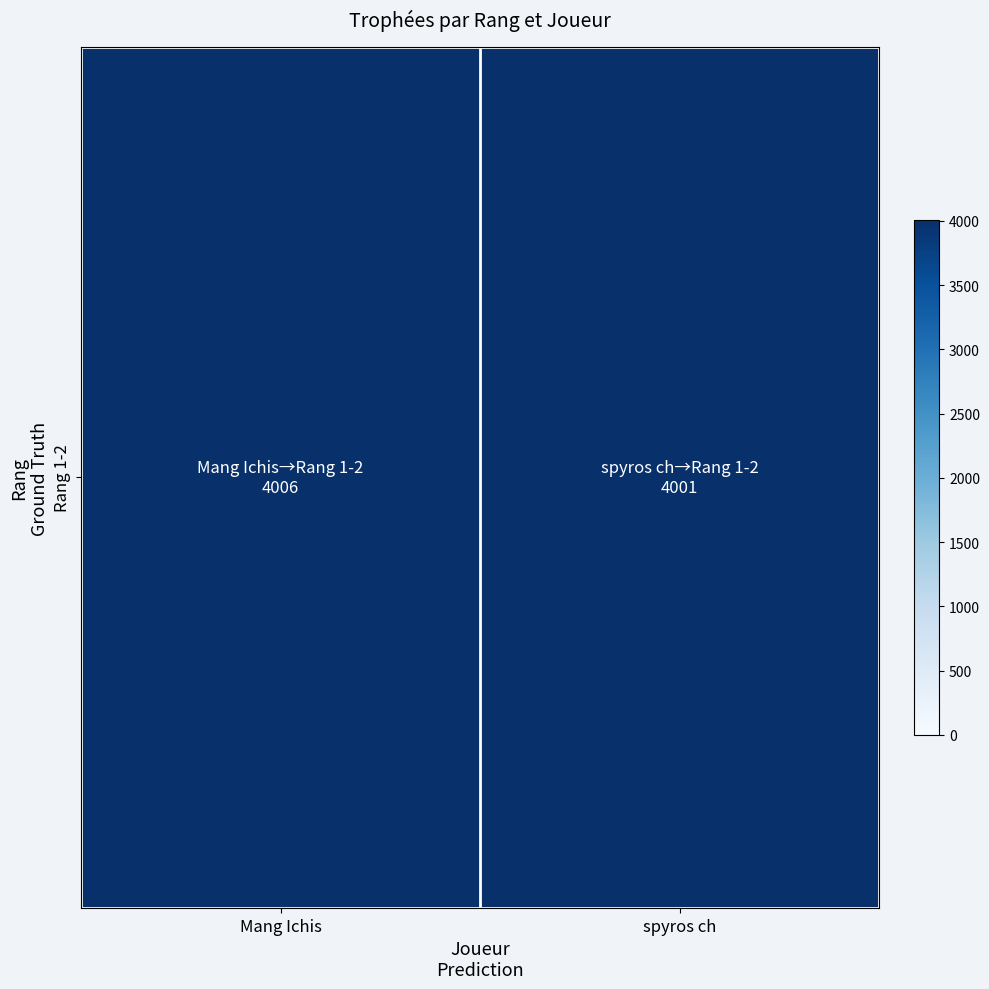

What is the change in value from Mang Ichis to spyros ch?

-5